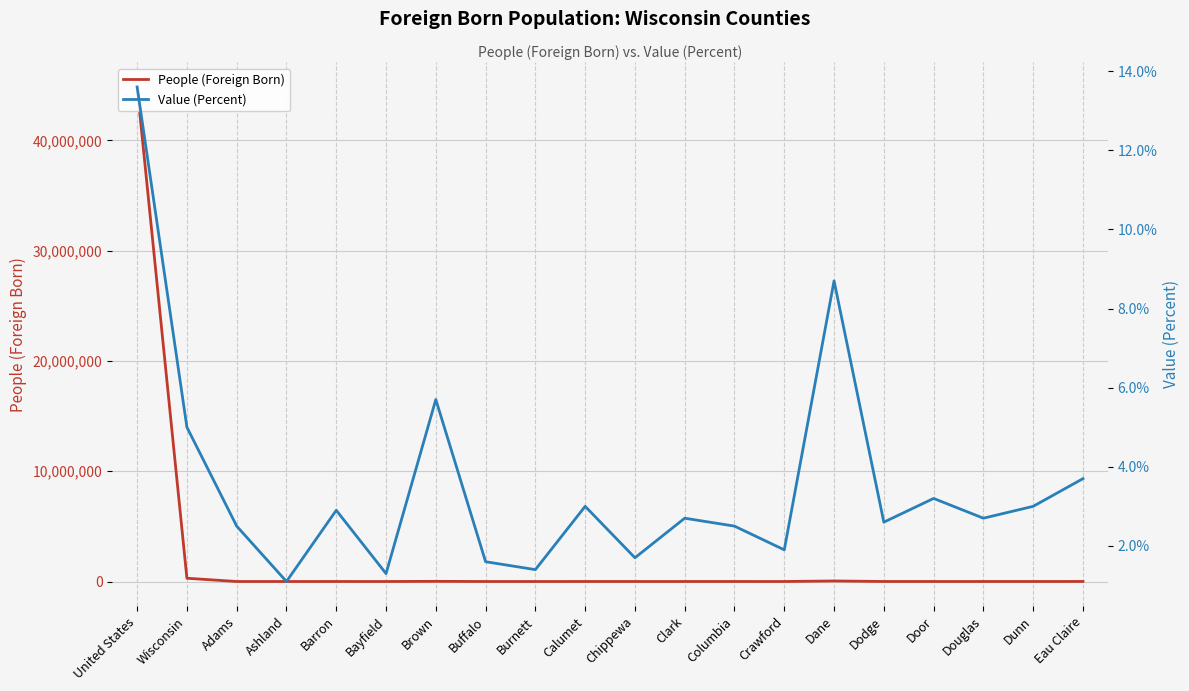

What is the difference between the highest and lowest values at Wisconsin?

295060.0